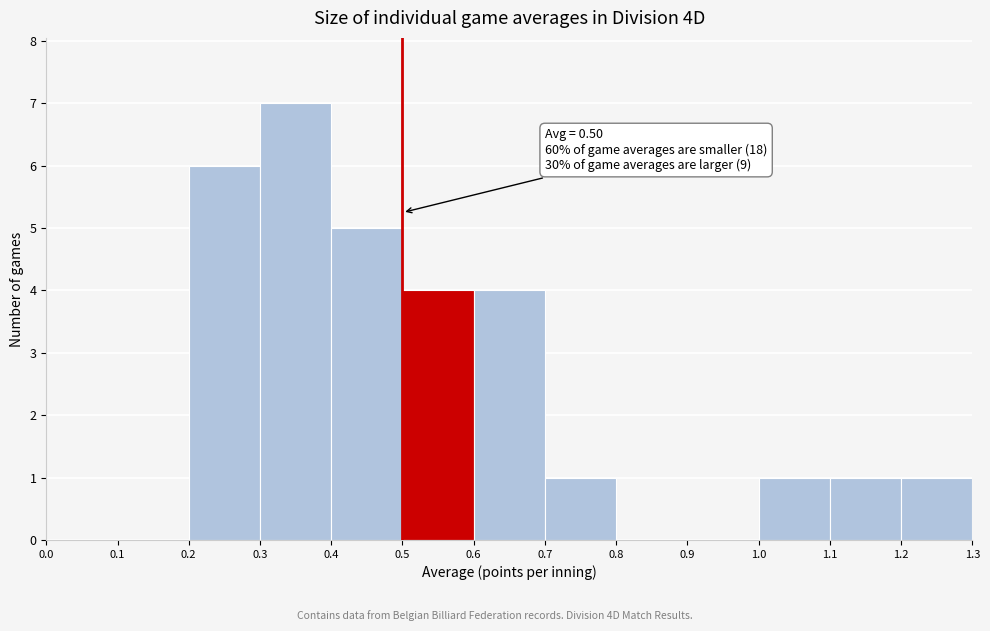

Which range on the x-axis has the tallest bar?

0.3 to 0.4